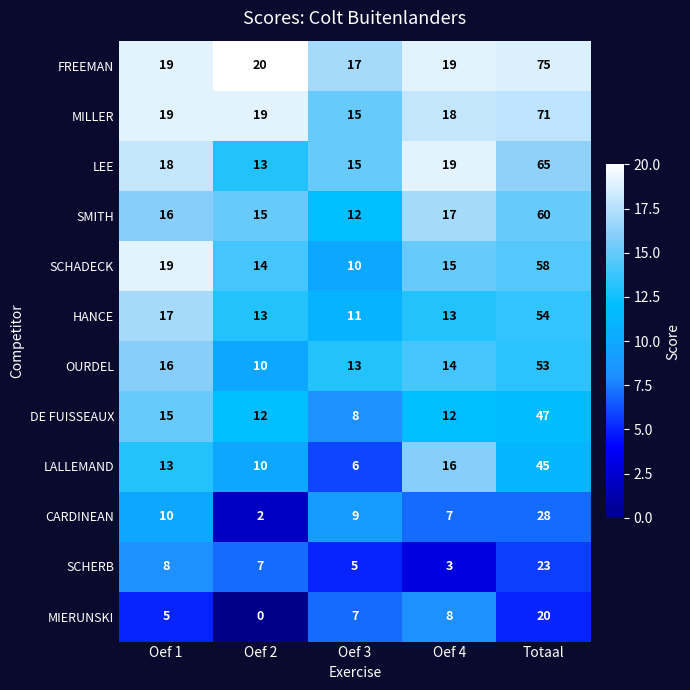

At which category does the chart reach its peak across all series?

Totaal